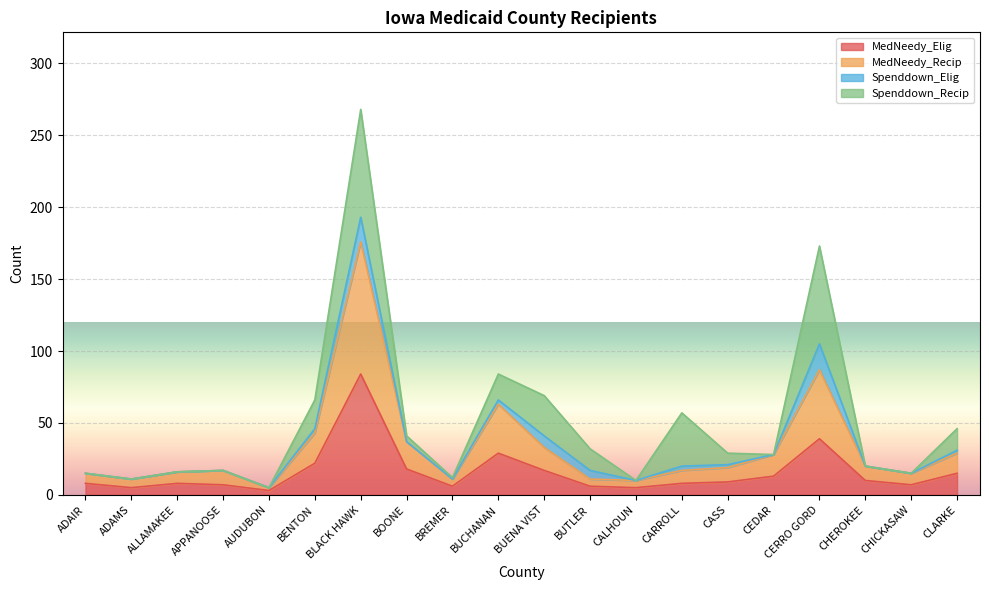

True or false: MedNeedy_Elig has a value of 8 at ADAIR.

True